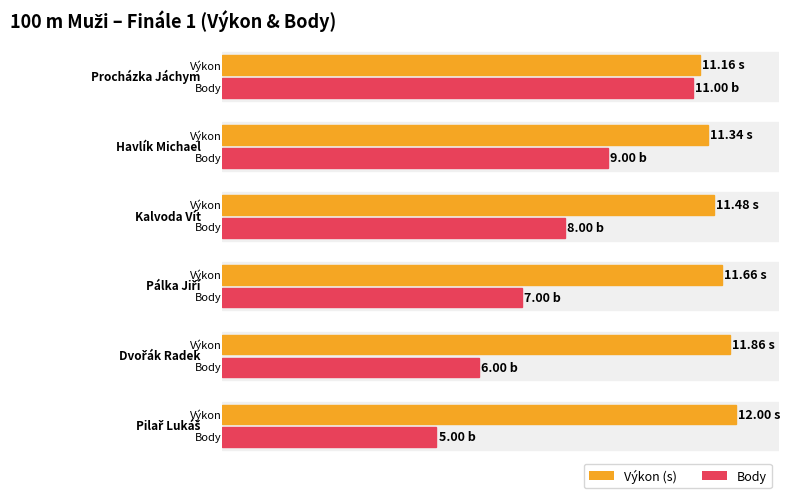

Read the Body value at Dvořák Radek.

6.0